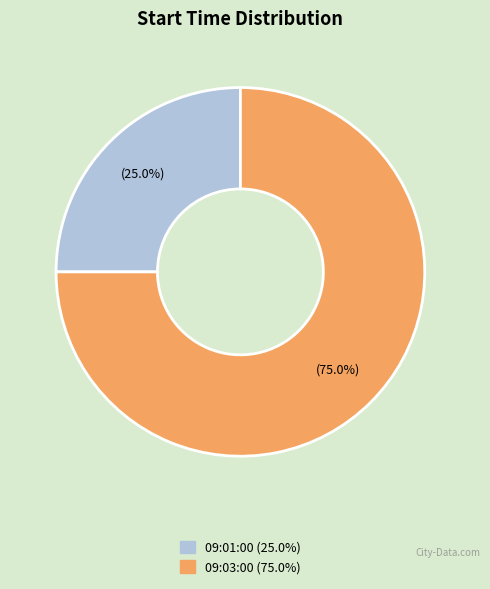

Approximately how many times larger is the value at 09:01:00 compared to 09:03:00?

0.3